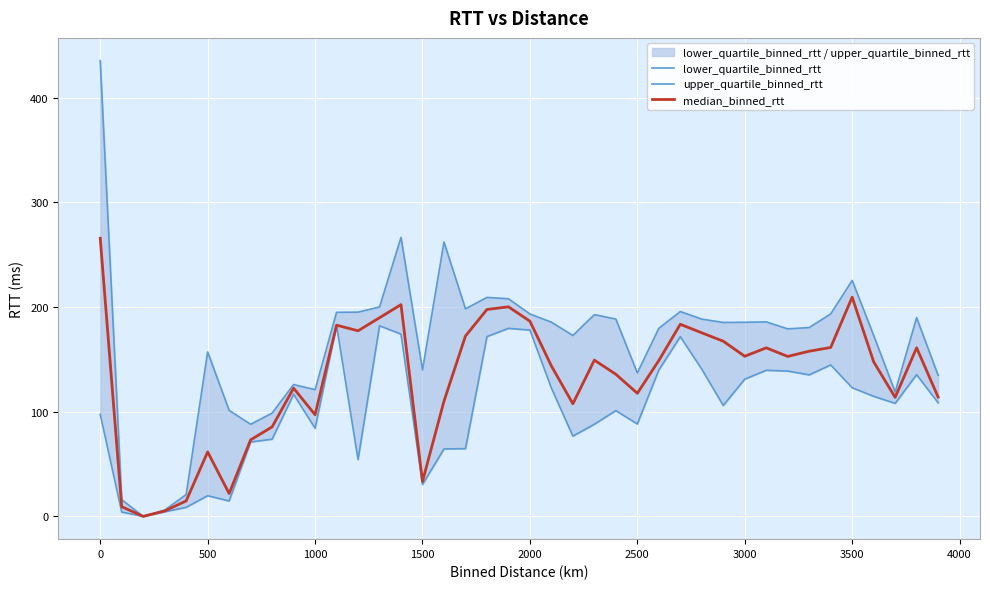

True or false: median_binned_rtt and lower_quartile_binned_rtt cross at least once.

False